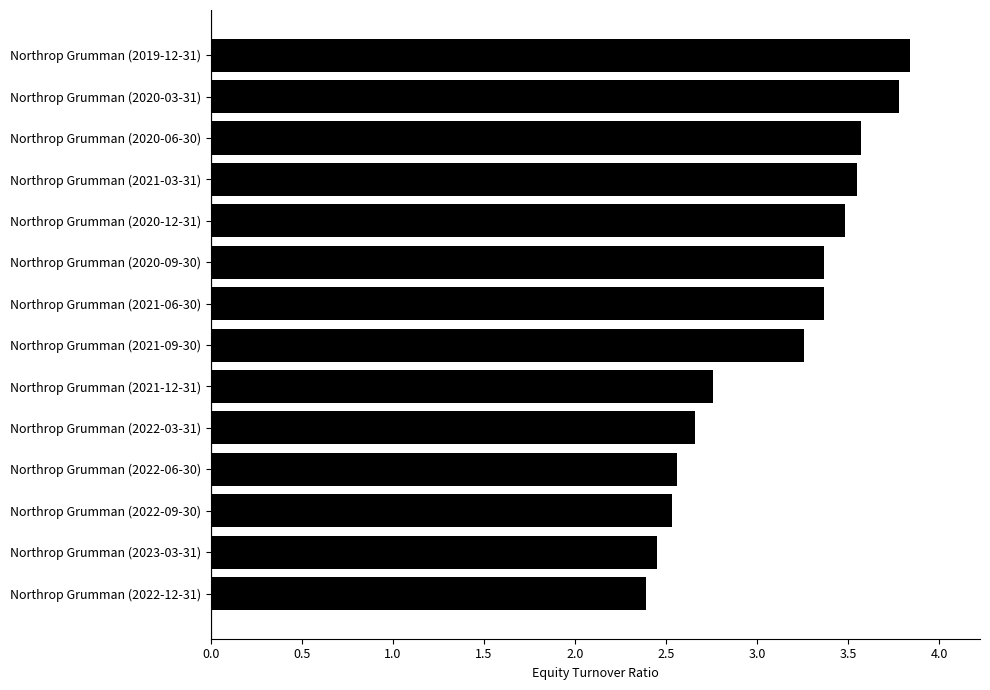

Does the chart contain any negative values?

No